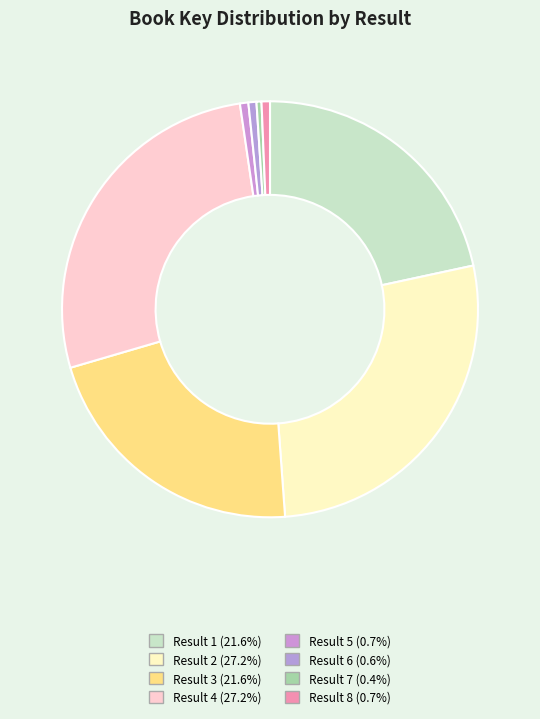

How many slices are in this pie chart?

8